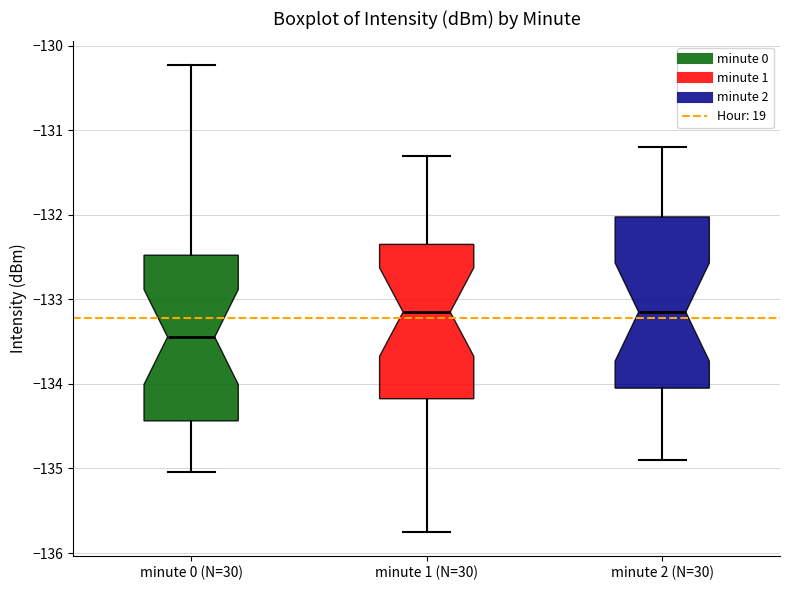

Where does the lower whisker of the box for minute 2 (N=30) end on the y-axis? The values are not printed on the chart, so give them approximately, as read against the axis.

-134.9